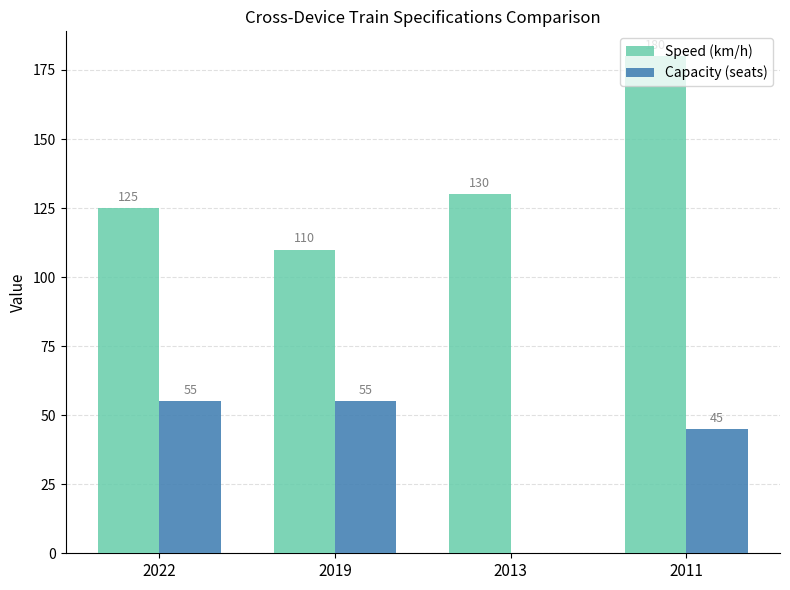

What is the sum of all Speed (km/h) values?

545